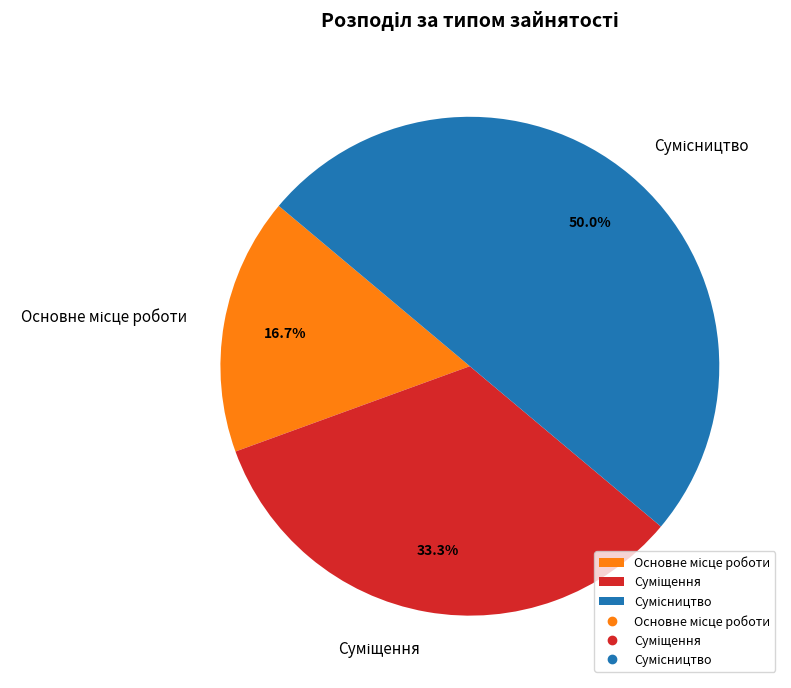

Count the number of slices in the pie.

3